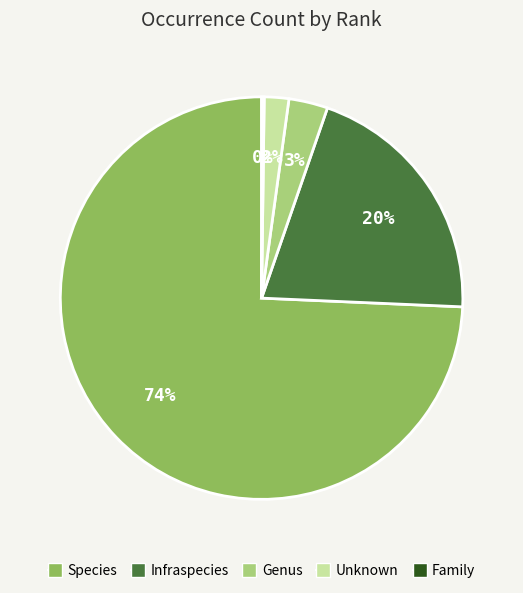

To the nearest percent, what is the average slice percentage?

20%